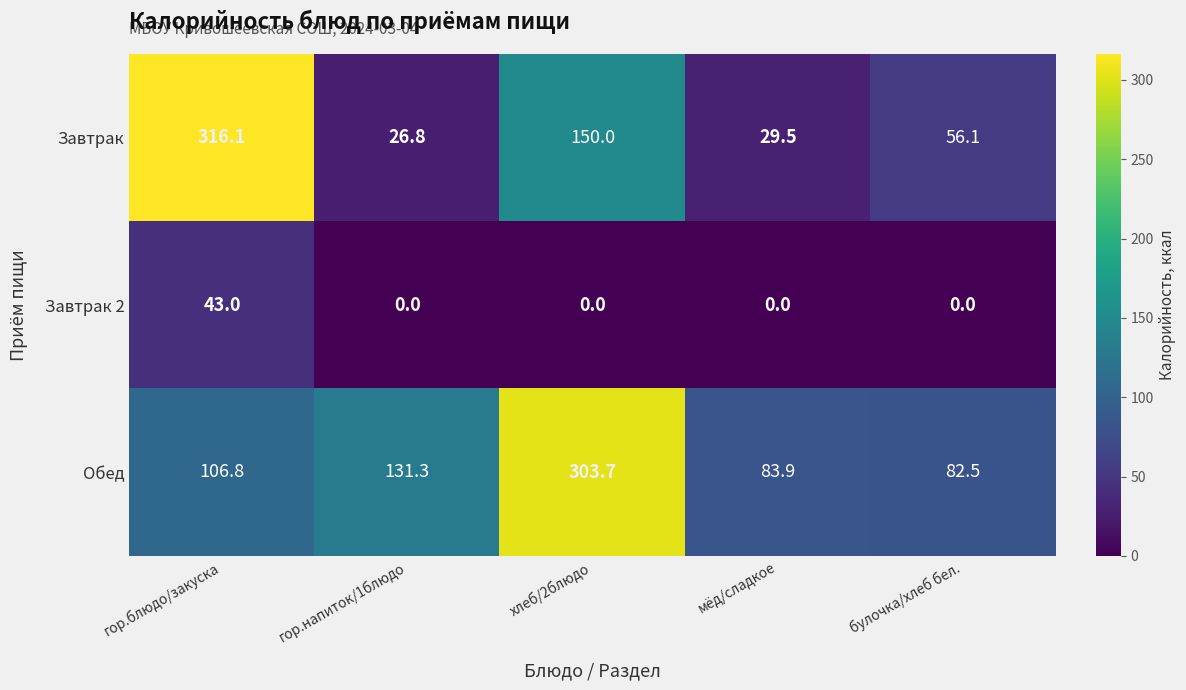

Reading left to right, transcribe all the data shown in this chart.

Завтрак: 316.1	26.8	150.0	29.5	56.1
Завтрак 2: 43.0	0.0	0.0	0.0	0.0
Обед: 106.8	131.3	303.7	83.9	82.5